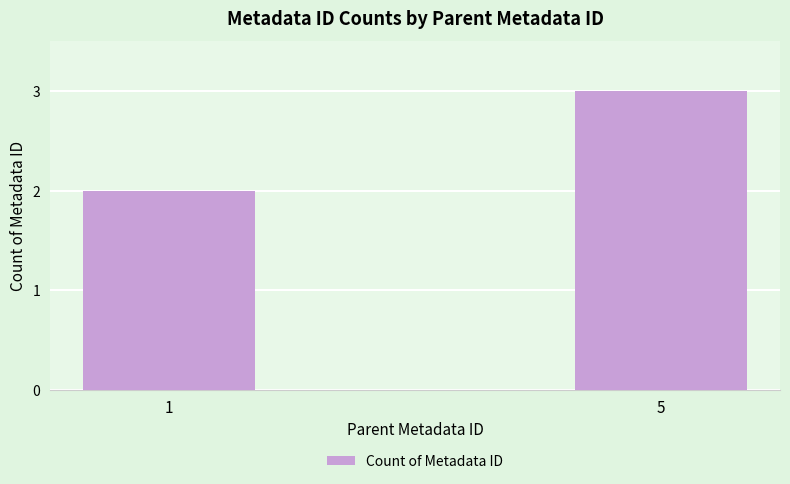

What is the minimum value shown in the chart?

2